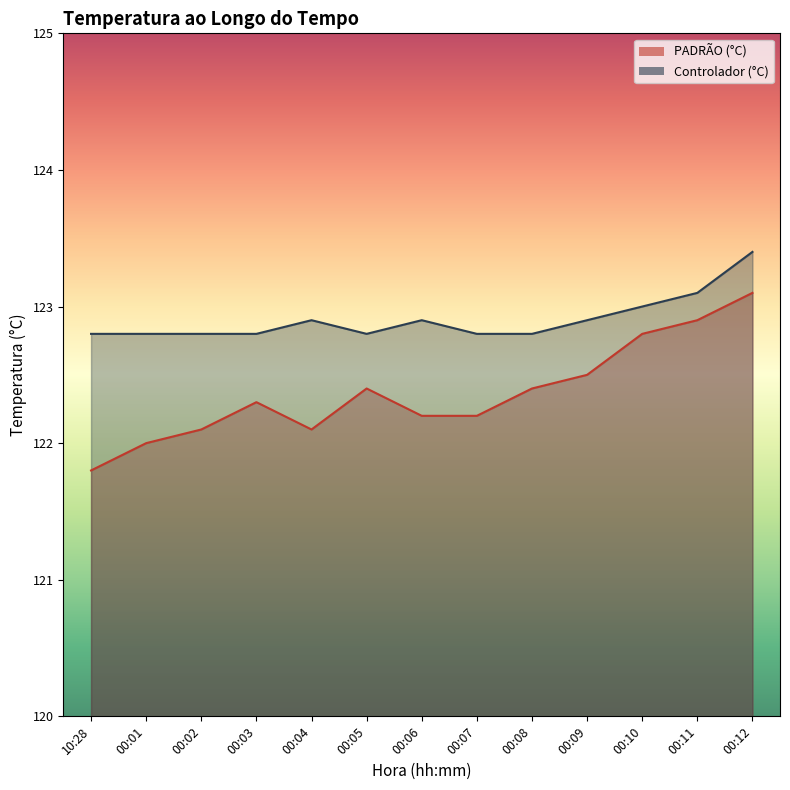

How many Controlador (°C) values are between 122 and 123?

11